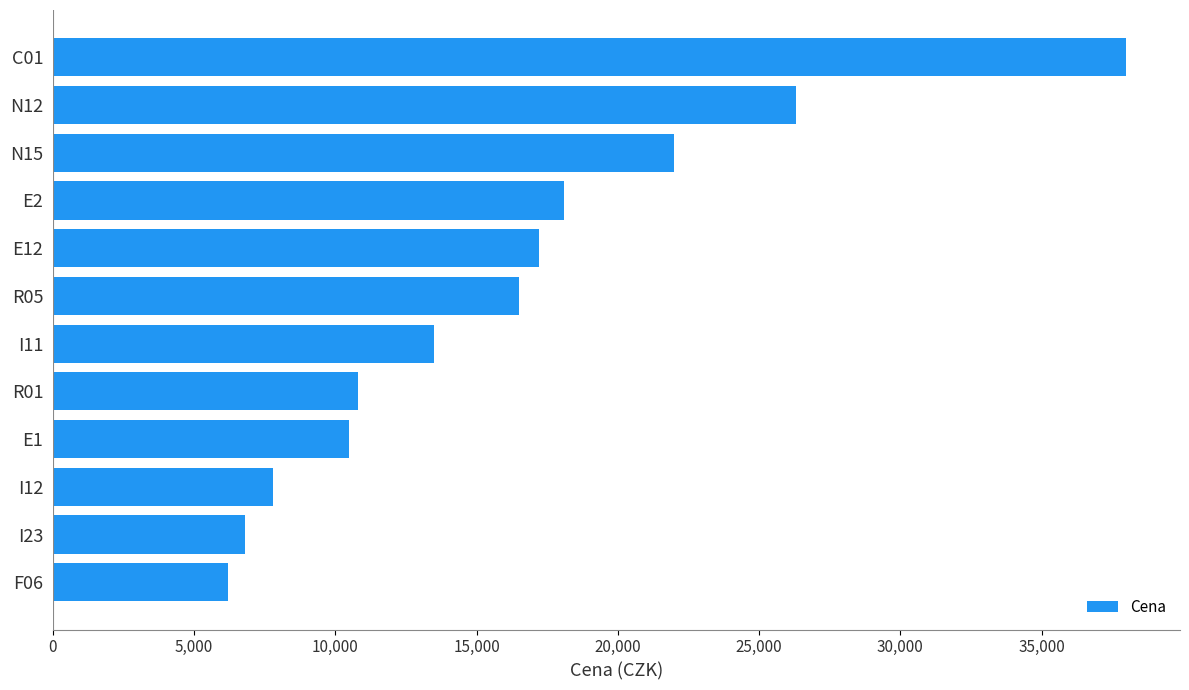

Does the chart contain any negative values?

No